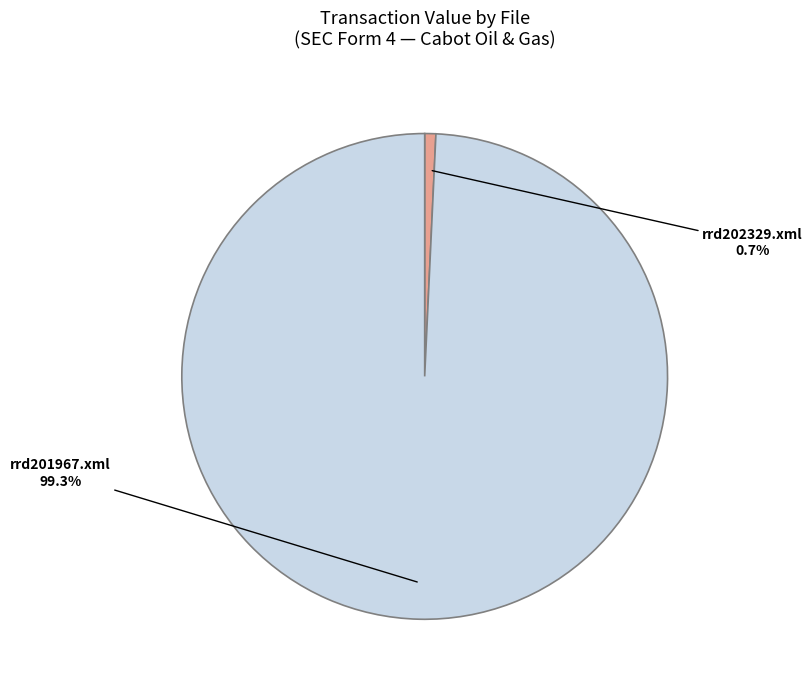

How many slices are in this pie chart?

2